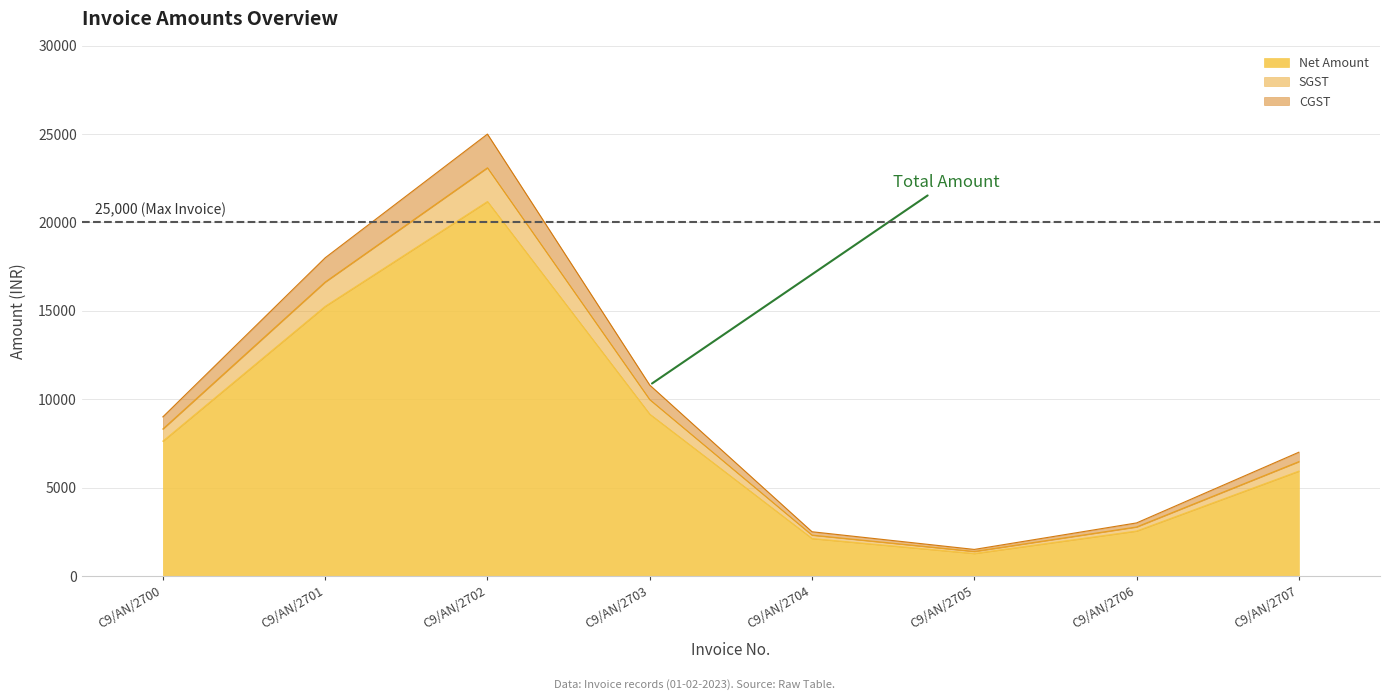

True or false: CGST has a value of 11047.7 at C9/AN/2700.

False